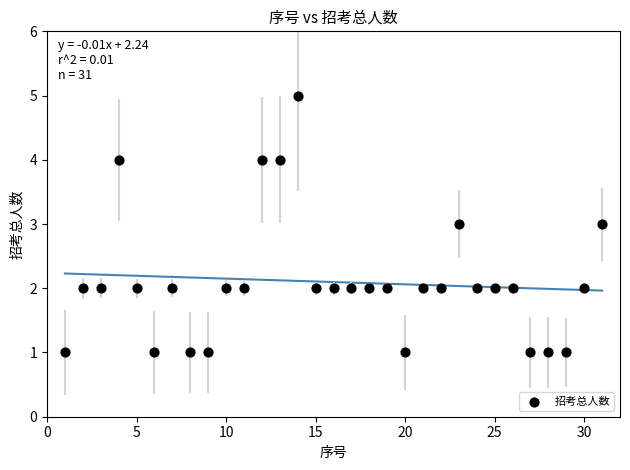

What is the range of Y values (max minus min)?

4